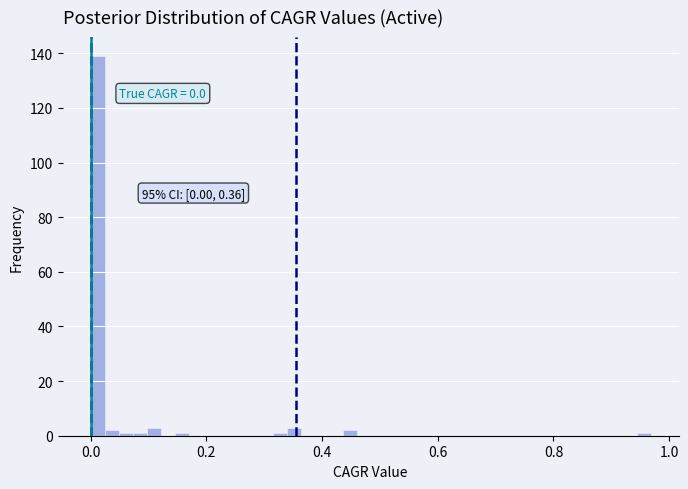

Around what value on the x-axis is the tallest bar? Give the approximate position of its centre, as read against the axis.

0.02